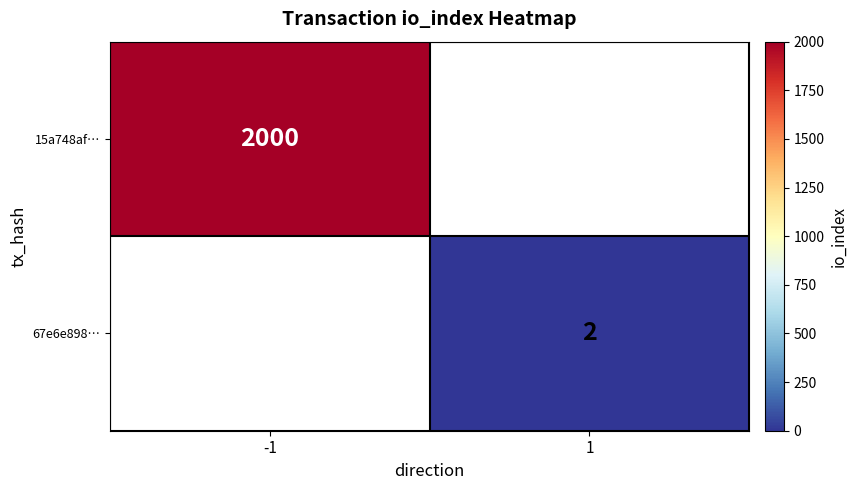

True or false: 67e6e898… has a value of 1.4 at 1.

False